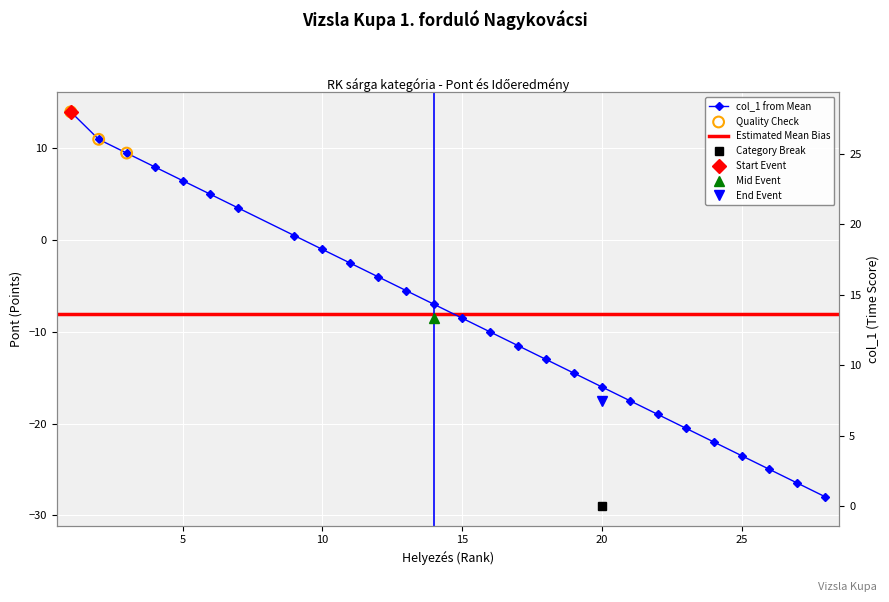

What is the total value across all series at 15?

4.5